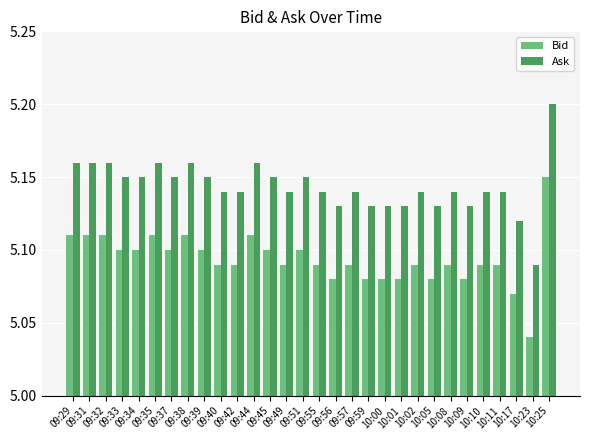

What is the difference between the maximum and minimum values in the Bid series?

0.1